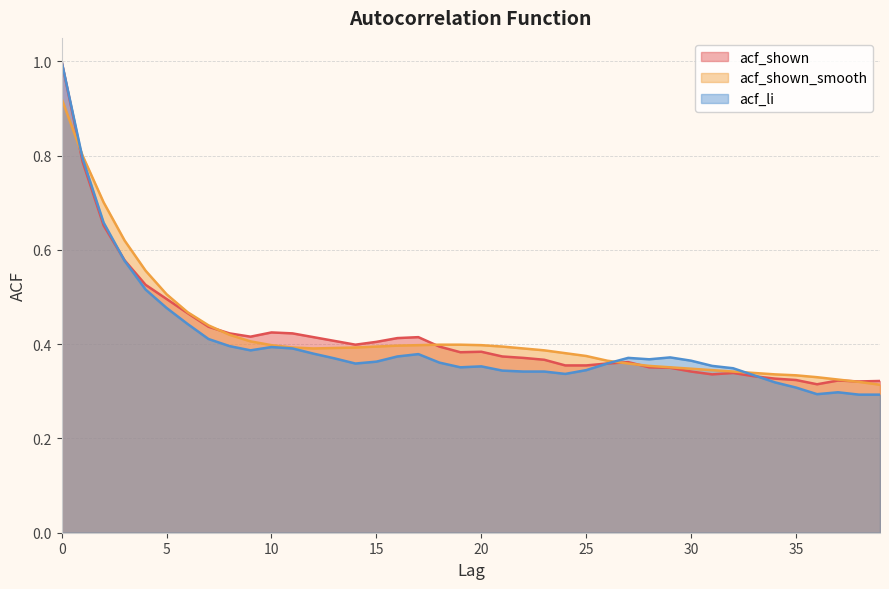

In acf_li, how many points are lower than both neighbors (excluding endpoints)?

6